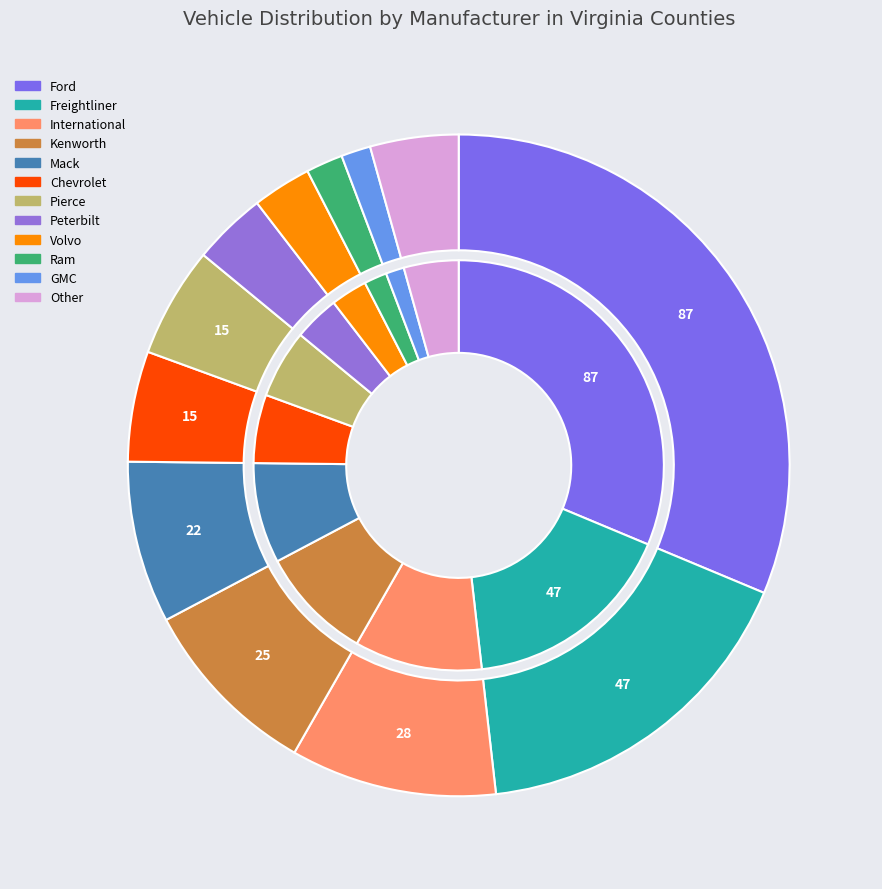

What percentage is the Chevrolet slice, to the nearest percent?

5%